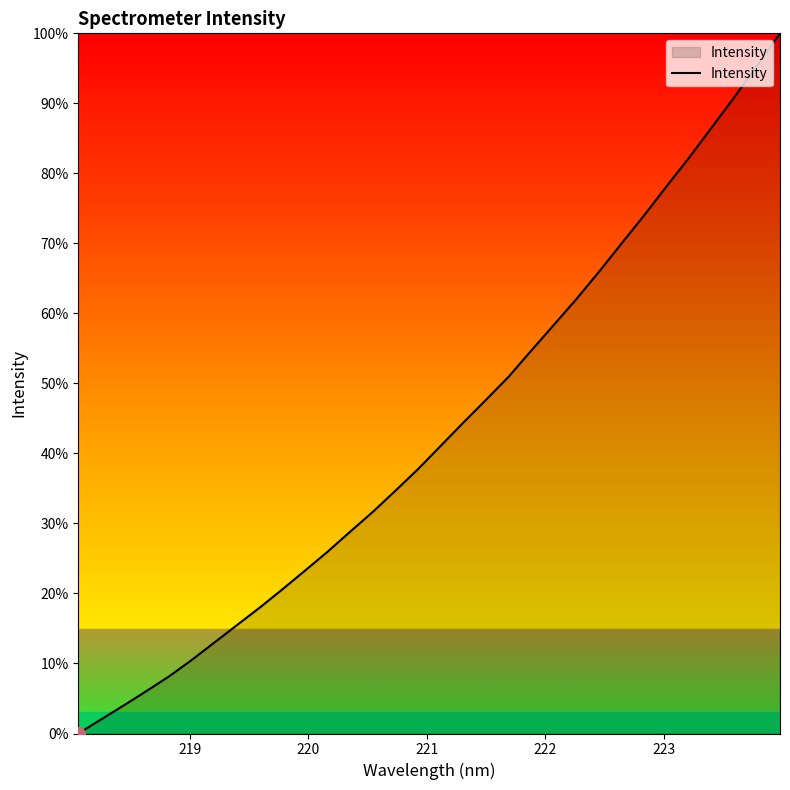

What is the maximum value shown in the chart?

100.0